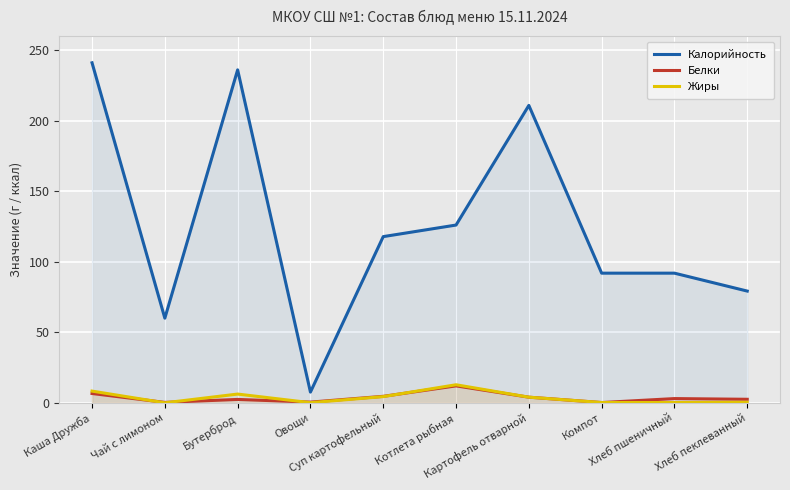

Reading left to right, what are all the values shown in this chart?

Калорийность: Каша Дружба=241.0	Чай с лимоном=60.0	Бутерброд=236.0	Овощи=7.6	Суп картофельный=117.8	Котлета рыбная=126.0	Картофель отварной=210.8	Компот=91.9	Хлеб пшеничный=91.9	Хлеб пеклеванный=79.2
Белки: Каша Дружба=6.6	Чай с лимоном=0.3	Бутерброд=2.4	Овощи=0.5	Суп картофельный=4.6	Котлета рыбная=12.0	Картофель отварной=4.0	Компот=0.2	Хлеб пшеничный=3.0	Хлеб пеклеванный=2.5
Жиры: Каша Дружба=8.3	Чай с лимоном=0.0	Бутерброд=6.2	Овощи=0.1	Суп картофельный=4.4	Котлета рыбная=12.8	Картофель отварной=4.0	Компот=0.2	Хлеб пшеничный=0.2	Хлеб пеклеванный=0.4